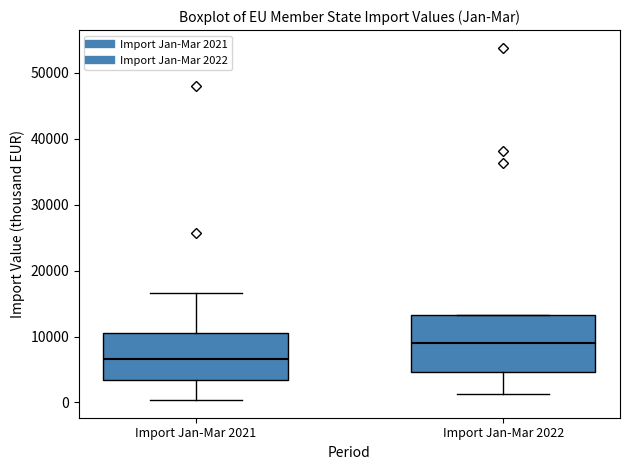

Reading left to right, read every box against the y-axis: the position of its median line, the range the box covers, and the ends of its whiskers. The values are not printed on the chart, so give them approximately, as read against the axis.

Import Jan-Mar 2021: median 7000, box 3000 to 11000, whiskers 0 to 17000
Import Jan-Mar 2022: median 9000, box 5000 to 13000, whiskers 1000 to 13000